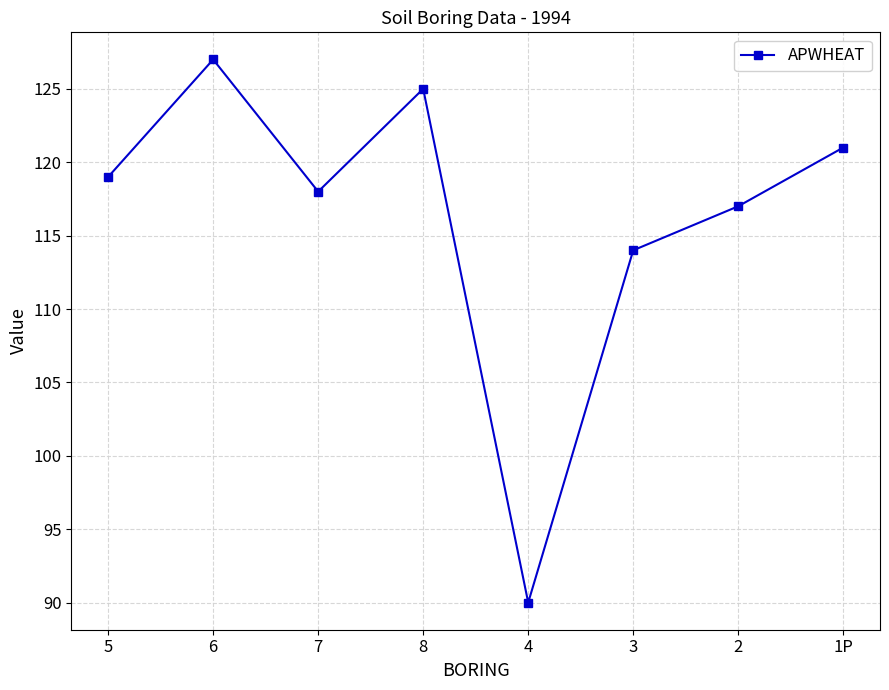

What is the greatest value displayed?

127